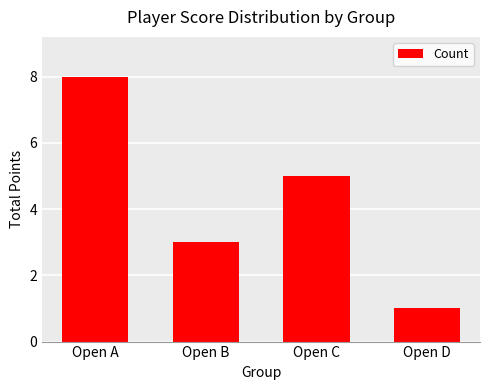

What is the difference between the values at Open D and Open C?

4